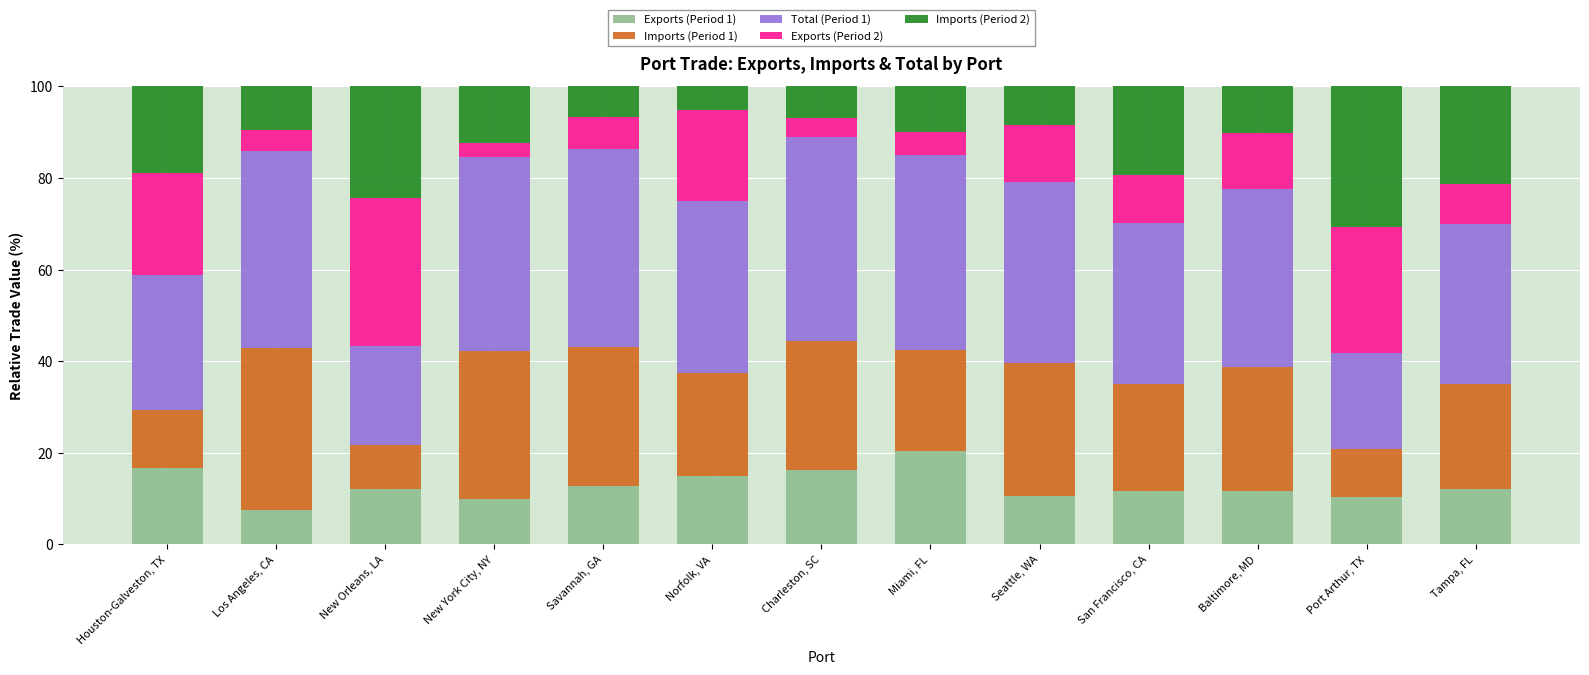

What is the maximum value for Exports (Period 1)?

20.5